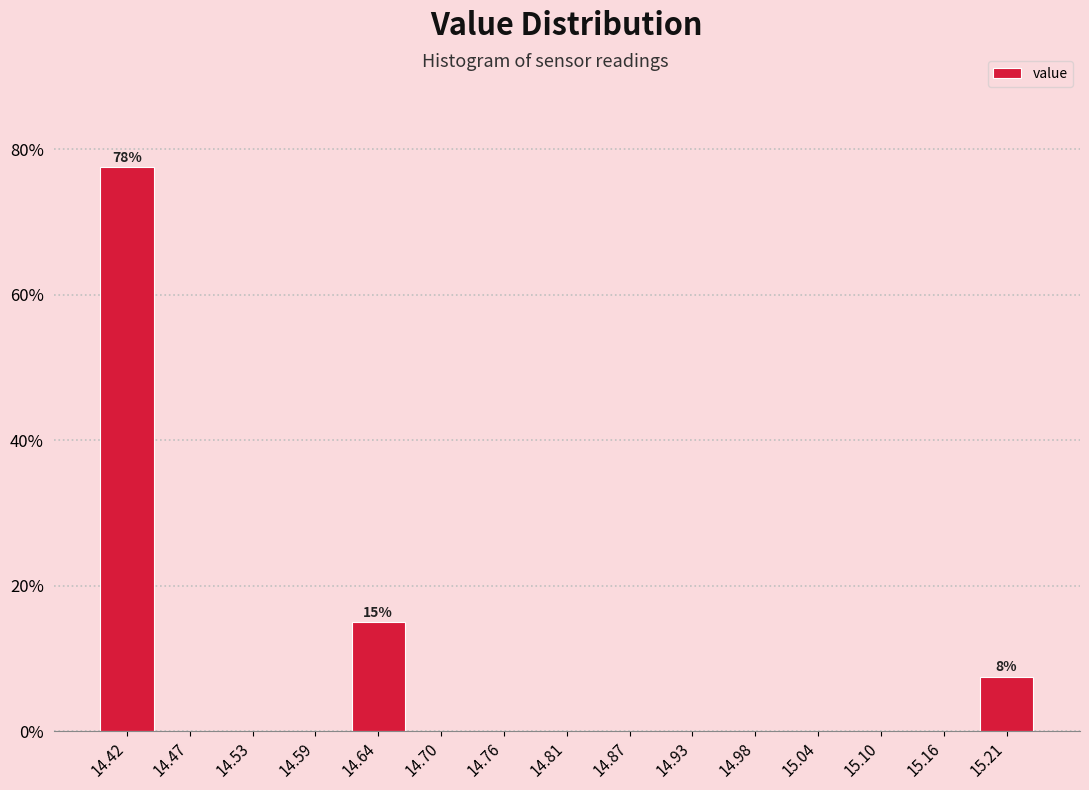

Over which range of the x-axis is the bar tallest?

14.39 to 14.45